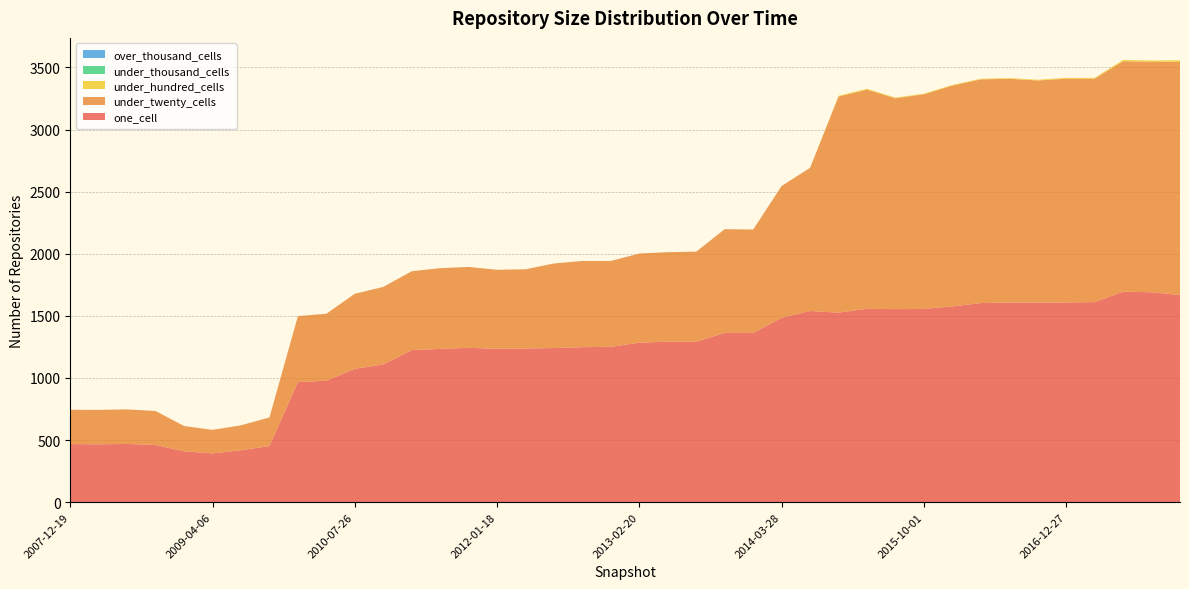

Reading right to left, what are all the values shown in this chart?

one_cell: 2017-12-22=1668	2017-10-12=1690	2017-07-24=1695	2017-04-12=1611	2016-12-27=1608	2016-10-07=1607	2016-07-04=1607	2016-04-05=1603	2016-01-04=1576	2015-10-01=1556	2015-07-03=1554	2015-04-09=1557	2015-01-19=1526	2014-09-08=1539	2014-03-28=1485	2013-12-20=1363	2013-09-10=1363	2013-07-09=1292	2013-05-21=1293	2013-02-20=1284	2012-12-11=1251	2012-10-31=1248	2012-07-13=1241	2012-03-26=1237	2012-01-18=1235	2011-09-05=1243	2011-06-10=1234	2011-02-21=1224	2010-11-17=1109	2010-07-26=1074	2010-04-01=978	2009-12-16=967	2009-09-25=452	2009-06-17=418	2009-04-06=393	2008-12-17=410	2008-10-10=460	2008-06-27=469	2008-04-01=466	2007-12-19=468
under_twenty_cells: 2017-12-22=1877	2017-10-12=1856	2017-07-24=1855	2017-04-12=1799	2016-12-27=1802	2016-10-07=1788	2016-07-04=1802	2016-04-05=1801	2016-01-04=1778	2015-10-01=1728	2015-07-03=1698	2015-04-09=1764	2015-01-19=1740	2014-09-08=1153	2014-03-28=1061	2013-12-20=832	2013-09-10=835	2013-07-09=725	2013-05-21=720	2013-02-20=718	2012-12-11=691	2012-10-31=694	2012-07-13=681	2012-03-26=638	2012-01-18=636	2011-09-05=651	2011-06-10=650	2011-02-21=635	2010-11-17=624	2010-07-26=604	2010-04-01=539	2009-12-16=531	2009-09-25=230	2009-06-17=201	2009-04-06=189	2008-12-17=203	2008-10-10=274	2008-06-27=278	2008-04-01=277	2007-12-19=276
under_hundred_cells: 2017-12-22=12	2017-10-12=10	2017-07-24=10	2017-04-12=6	2016-12-27=6	2016-10-07=6	2016-07-04=5	2016-04-05=5	2016-01-04=5	2015-10-01=5	2015-07-03=5	2015-04-09=7	2015-01-19=6	2014-09-08=0	2014-03-28=0	2013-12-20=0	2013-09-10=0	2013-07-09=0	2013-05-21=0	2013-02-20=0	2012-12-11=0	2012-10-31=0	2012-07-13=0	2012-03-26=0	2012-01-18=0	2011-09-05=0	2011-06-10=0	2011-02-21=0	2010-11-17=0	2010-07-26=0	2010-04-01=0	2009-12-16=0	2009-09-25=0	2009-06-17=0	2009-04-06=0	2008-12-17=0	2008-10-10=0	2008-06-27=0	2008-04-01=0	2007-12-19=0
under_thousand_cells: 2017-12-22=0	2017-10-12=0	2017-07-24=0	2017-04-12=0	2016-12-27=0	2016-10-07=0	2016-07-04=0	2016-04-05=0	2016-01-04=0	2015-10-01=0	2015-07-03=0	2015-04-09=0	2015-01-19=0	2014-09-08=0	2014-03-28=0	2013-12-20=0	2013-09-10=0	2013-07-09=0	2013-05-21=0	2013-02-20=0	2012-12-11=0	2012-10-31=0	2012-07-13=0	2012-03-26=0	2012-01-18=0	2011-09-05=0	2011-06-10=0	2011-02-21=0	2010-11-17=0	2010-07-26=0	2010-04-01=0	2009-12-16=0	2009-09-25=0	2009-06-17=0	2009-04-06=0	2008-12-17=0	2008-10-10=0	2008-06-27=0	2008-04-01=0	2007-12-19=0
over_thousand_cells: 2017-12-22=0	2017-10-12=0	2017-07-24=0	2017-04-12=0	2016-12-27=0	2016-10-07=0	2016-07-04=0	2016-04-05=0	2016-01-04=0	2015-10-01=0	2015-07-03=0	2015-04-09=0	2015-01-19=0	2014-09-08=0	2014-03-28=0	2013-12-20=0	2013-09-10=0	2013-07-09=0	2013-05-21=0	2013-02-20=0	2012-12-11=0	2012-10-31=0	2012-07-13=0	2012-03-26=0	2012-01-18=0	2011-09-05=0	2011-06-10=0	2011-02-21=0	2010-11-17=0	2010-07-26=0	2010-04-01=0	2009-12-16=0	2009-09-25=0	2009-06-17=0	2009-04-06=0	2008-12-17=0	2008-10-10=0	2008-06-27=0	2008-04-01=0	2007-12-19=0